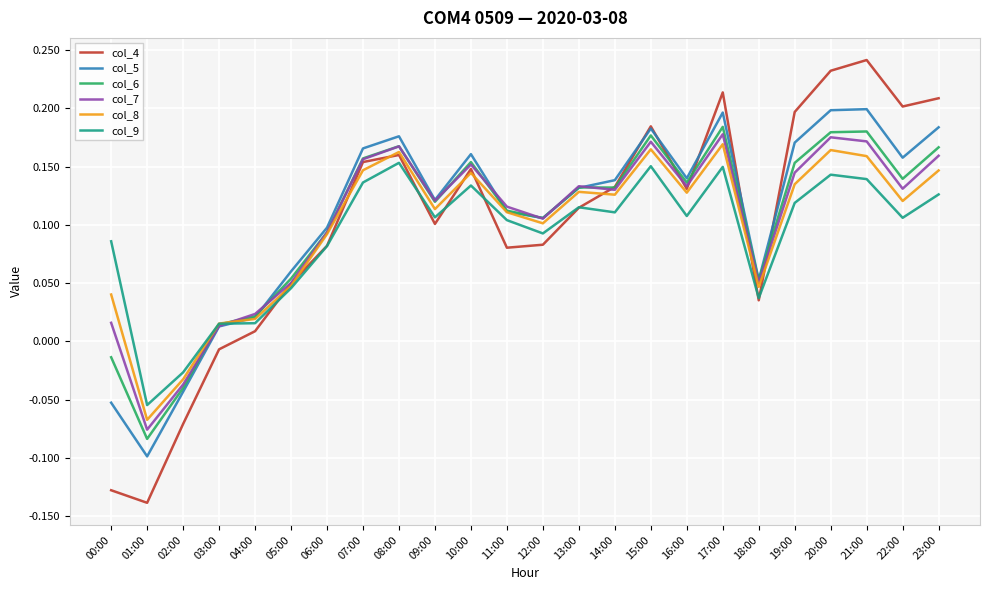

Is the value of col_7 at 01:00 greater than the value of col_6 at 21:00?

No